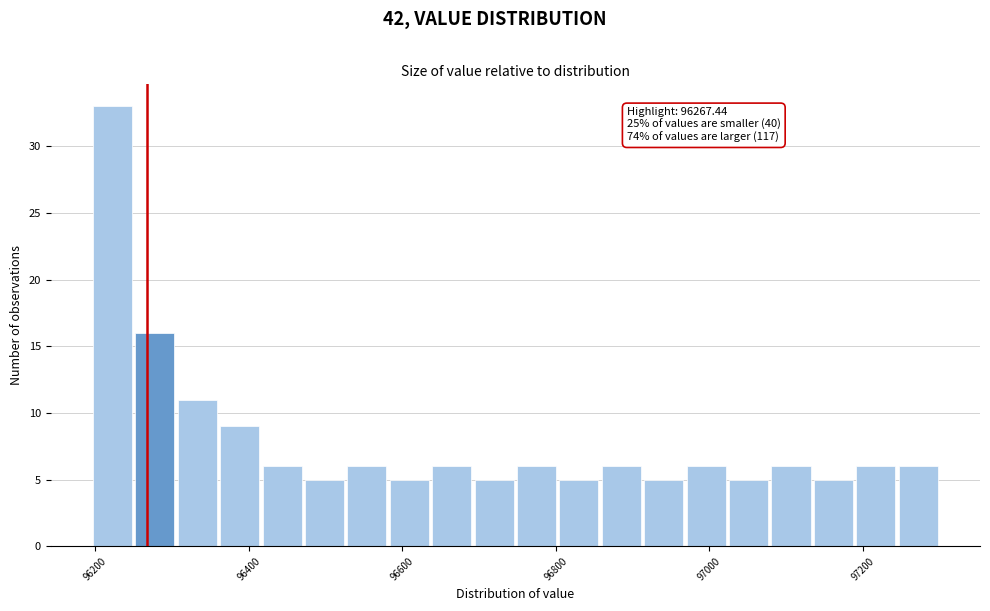

Around what value on the x-axis is the tallest bar? Give the approximate position of its centre, as read against the axis.

96220